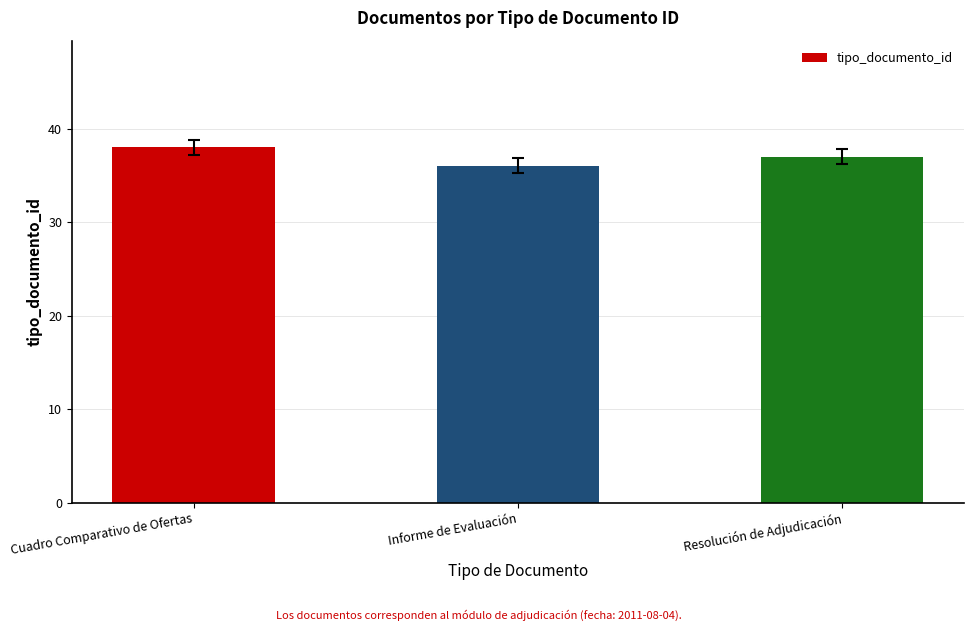

Between Resolución de Adjudicación and Cuadro Comparativo de Ofertas, which is larger?

Cuadro Comparativo de Ofertas